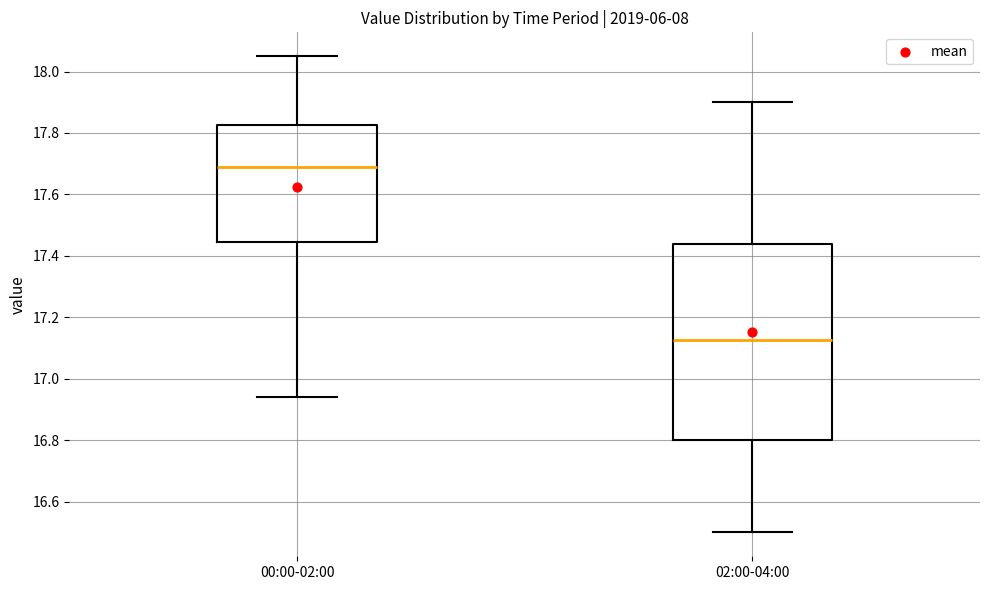

Which box has the highest median line?

00:00-02:00